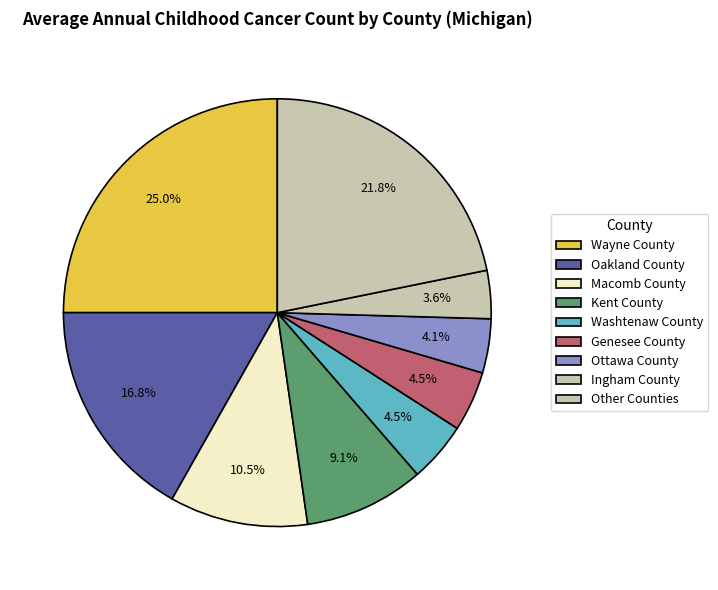

How many segments does this pie chart have?

9